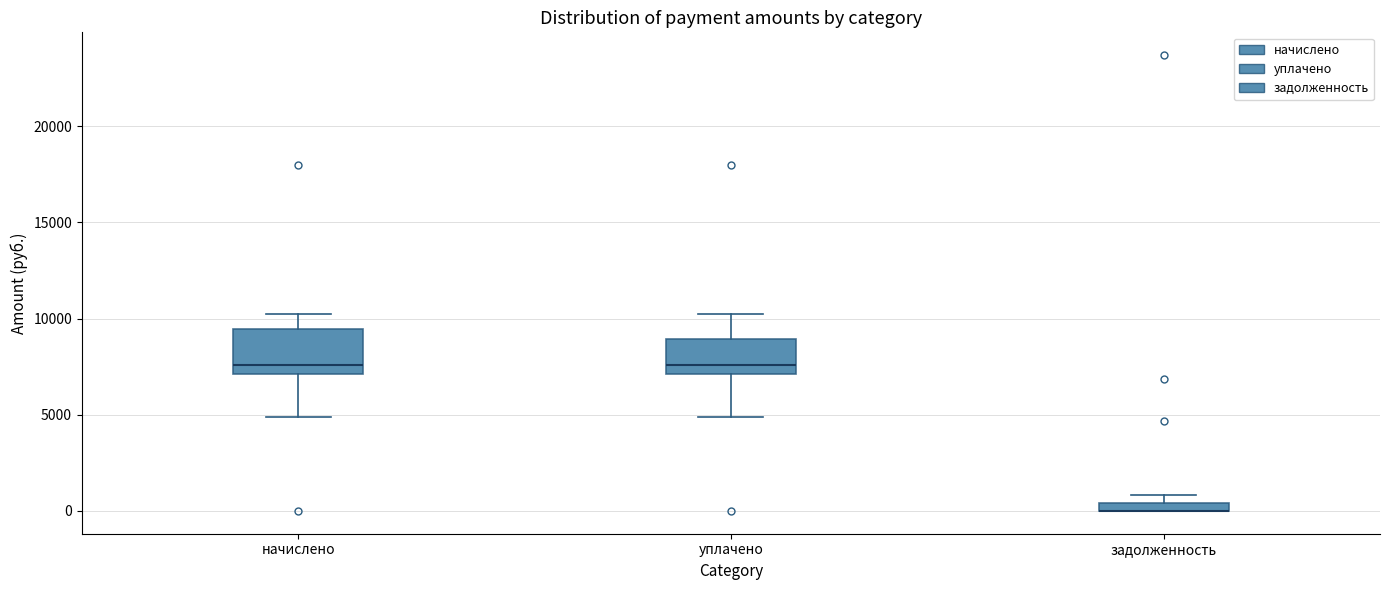

Where is the upper edge of the box for задолженность on the y-axis? The values are not printed on the chart, so give them approximately, as read against the axis.

500